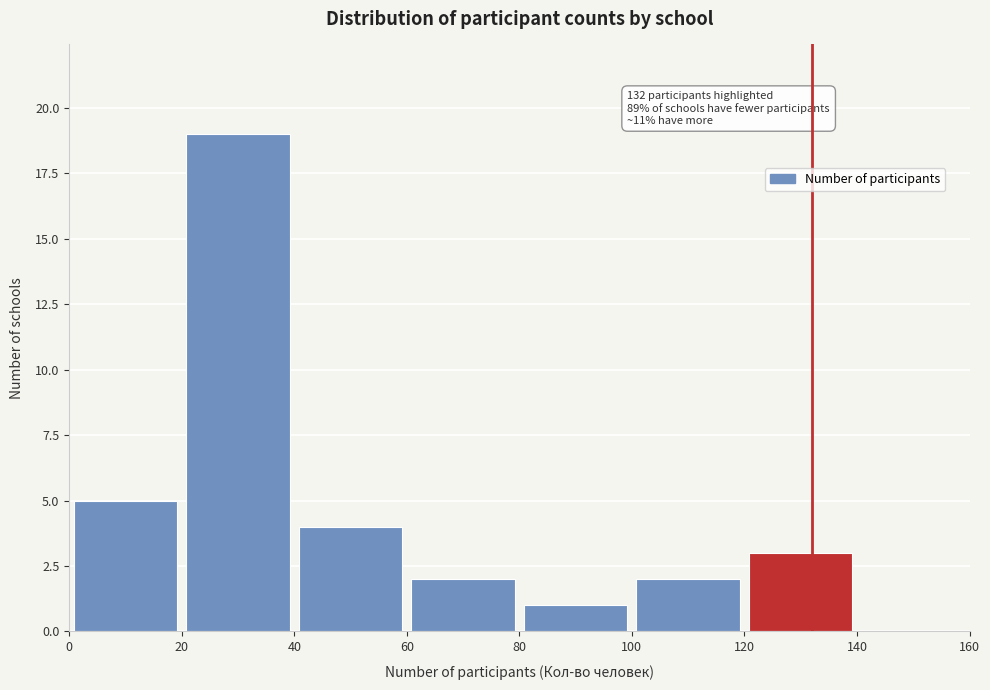

Over which range of the x-axis is the bar tallest?

20 to 40